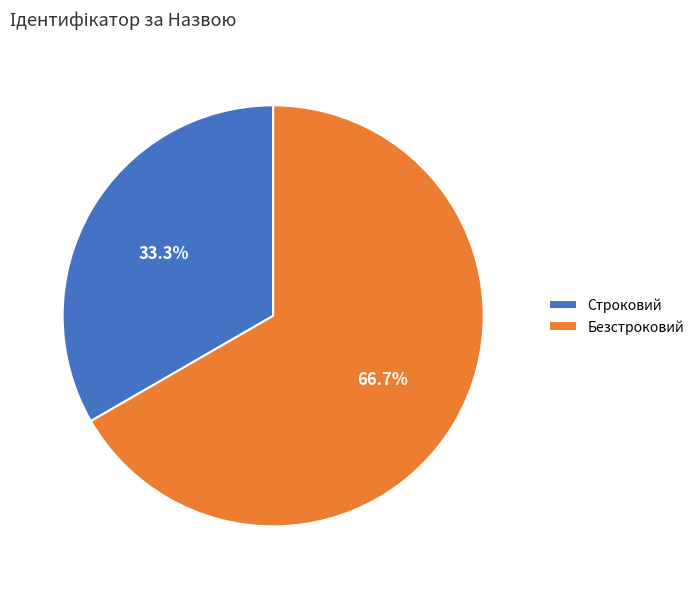

Which has a higher value, Строковий or Безстроковий?

Безстроковий